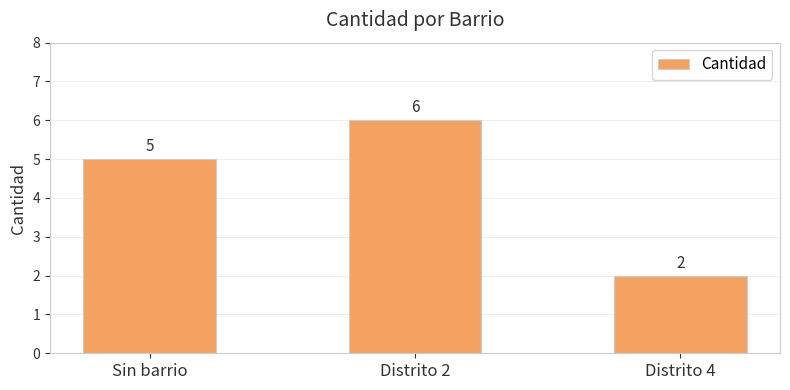

List the labels in order of value, smallest first.

Distrito 4, Sin barrio, Distrito 2